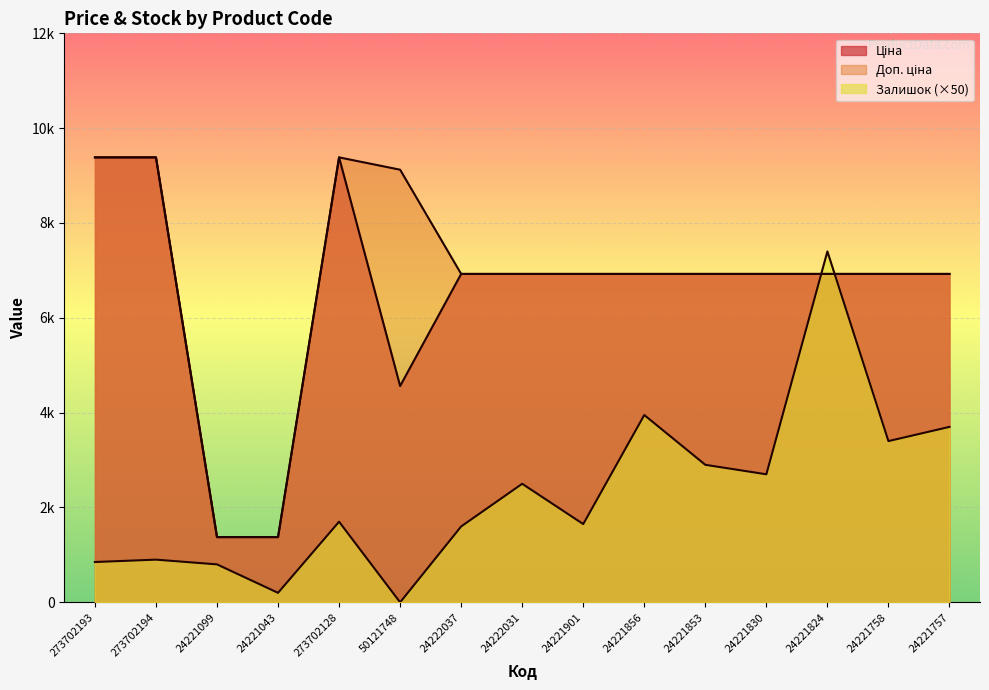

Which series has the largest total across all categories?

Доп. ціна